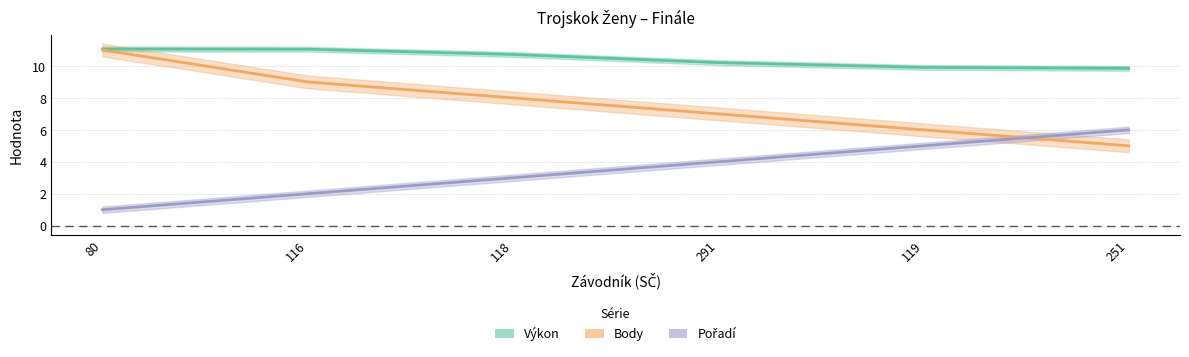

True or false: Výkon has more than 2 interior local peaks.

False